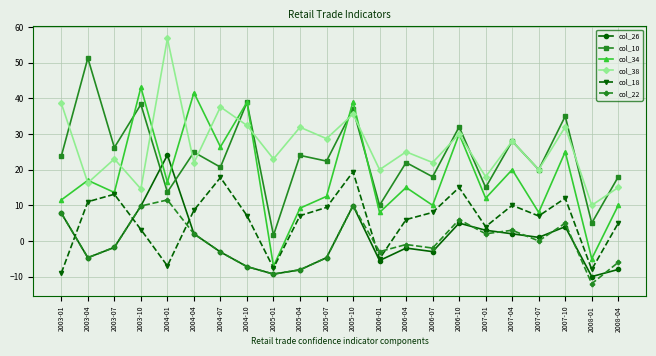

What is the spread (max minus min) of values at 2008-04?

26.0